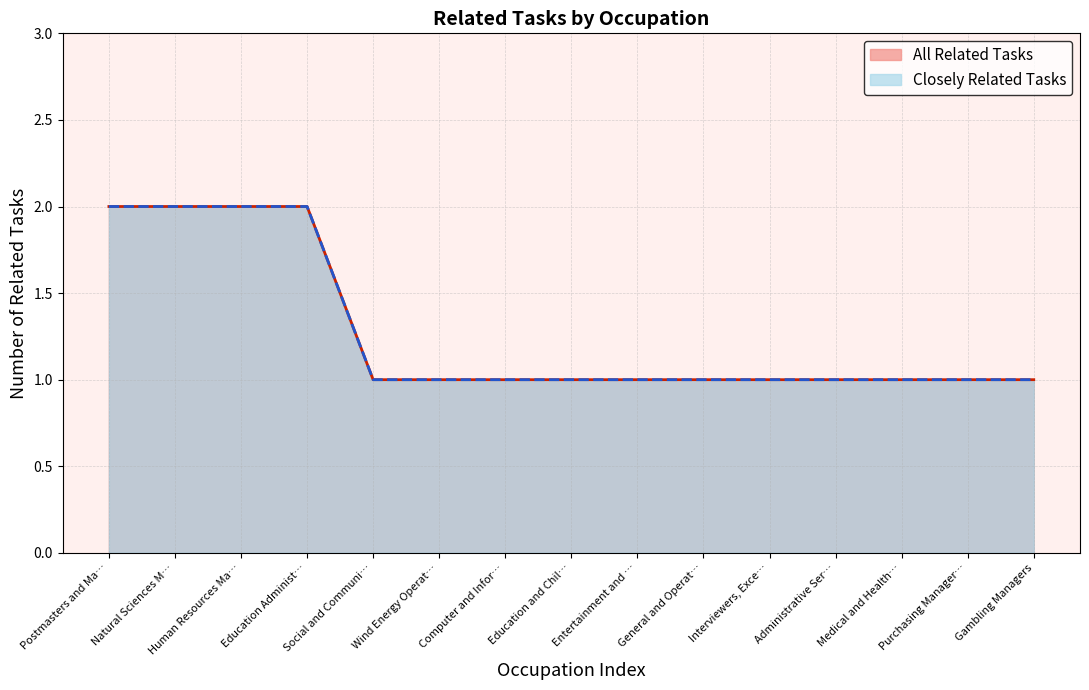

Does the chart have visible grid lines?

Yes